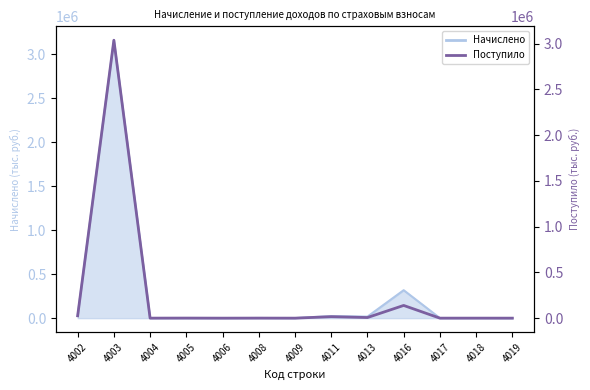

Which category has the lowest value across all series?

4006